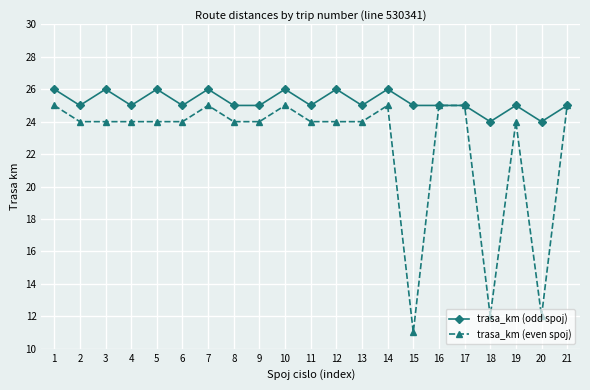

What are all the series names shown in the legend?

trasa_km (odd spoj), trasa_km (even spoj)